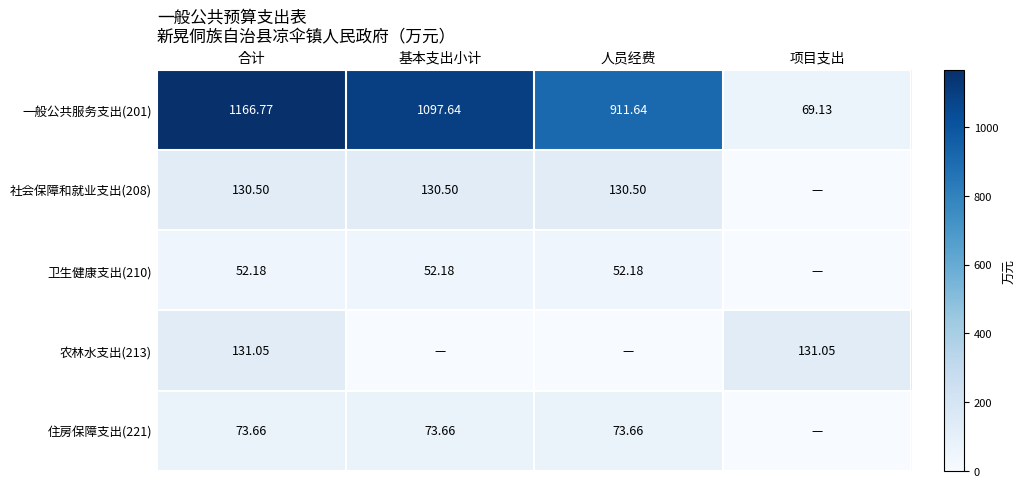

Which label corresponds to the smallest value in the chart?

项目支出